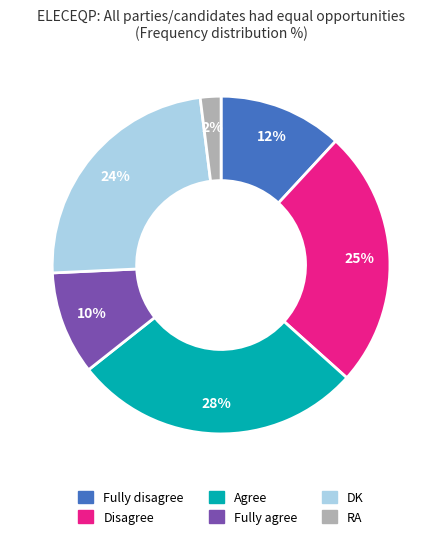

To the nearest percent, what is the difference between the largest and smallest slice percentages?

26%